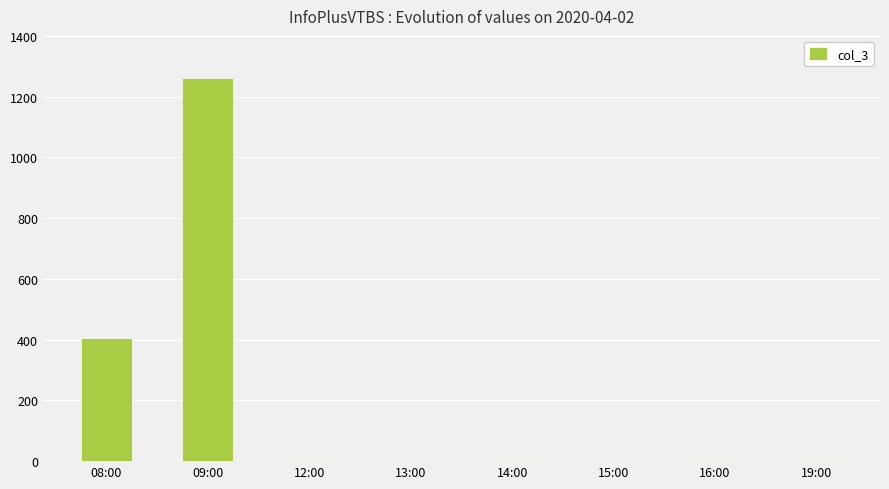

Which label corresponds to the largest value in the chart?

09:00